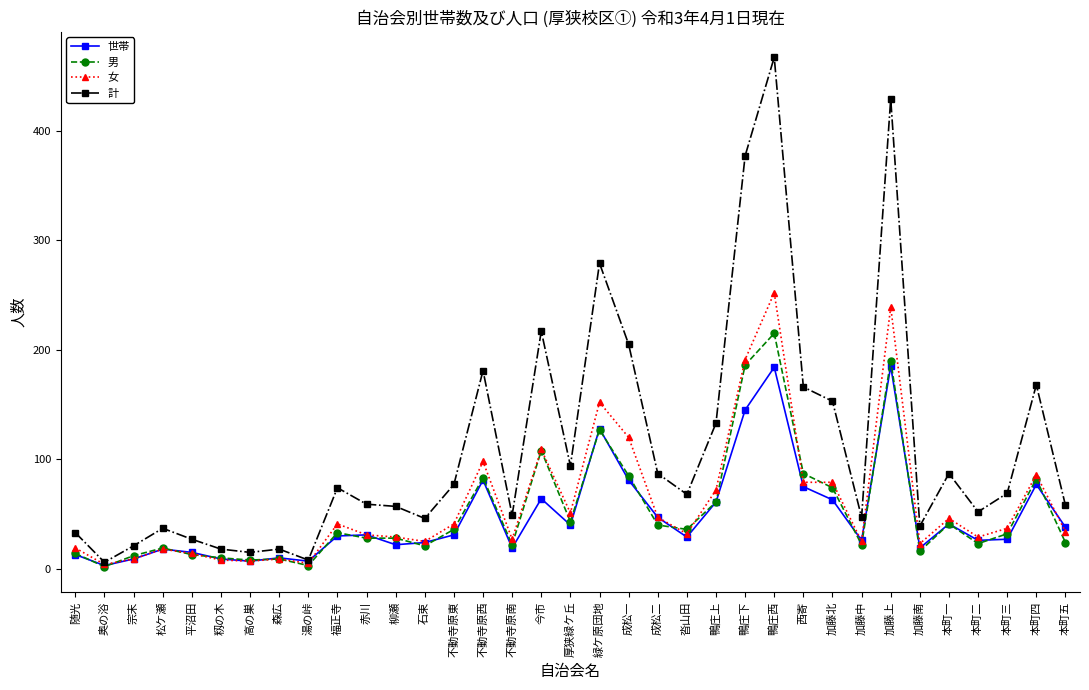

How many lines are shown in the chart?

4